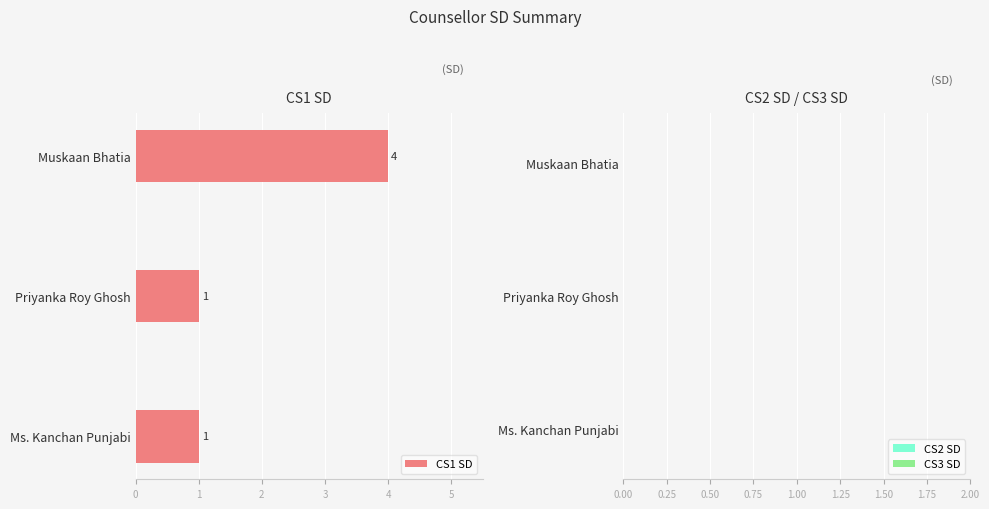

Count the number of data series in this chart.

1